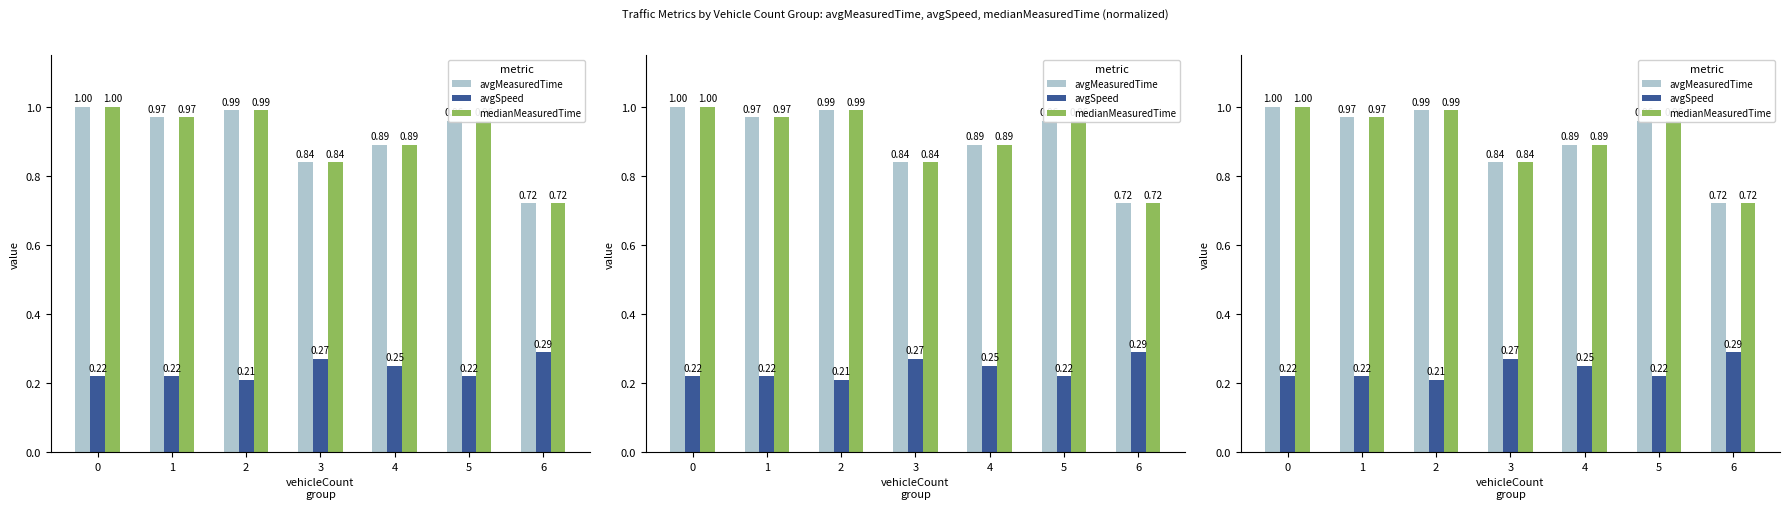

Are the bars horizontal?

No